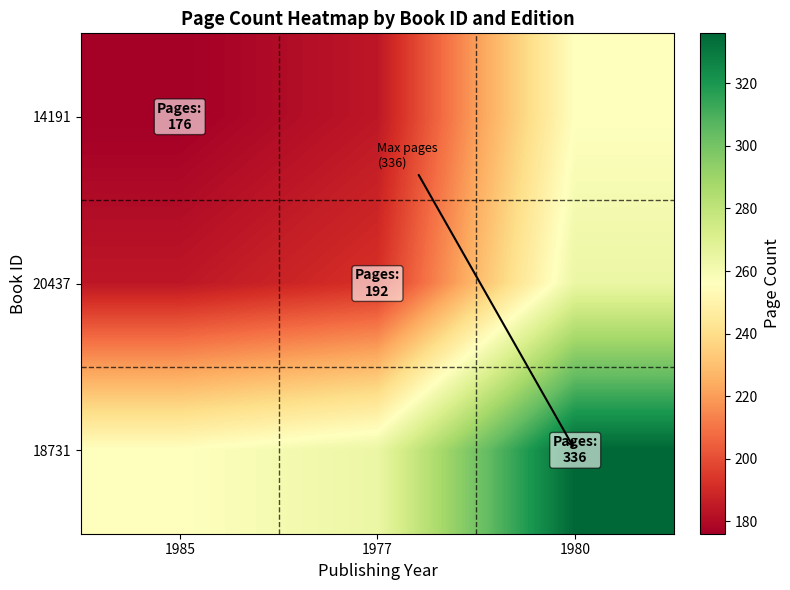

Reading right to left, extract all data points from this chart.

14191: 1980=256	1977=184	1985=176
20437: 1980=264	1977=192	1985=184
18731: 1980=336	1977=264	1985=256